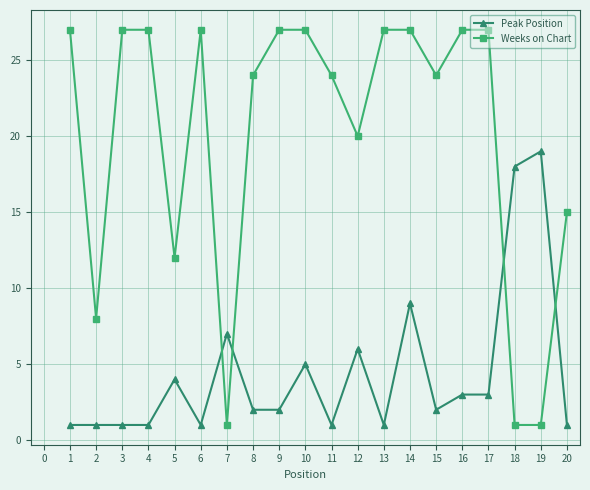

At which category is the sum across all series the highest?

14